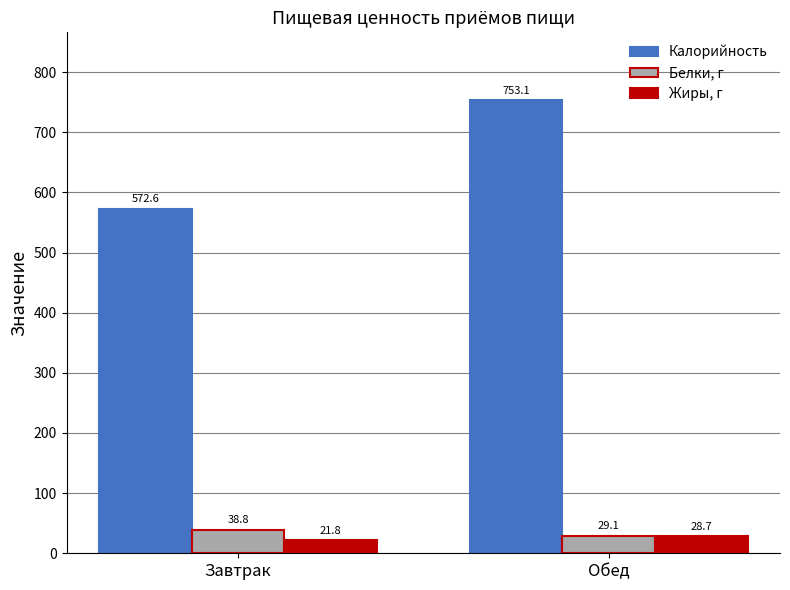

Count the number of categories in the chart.

2